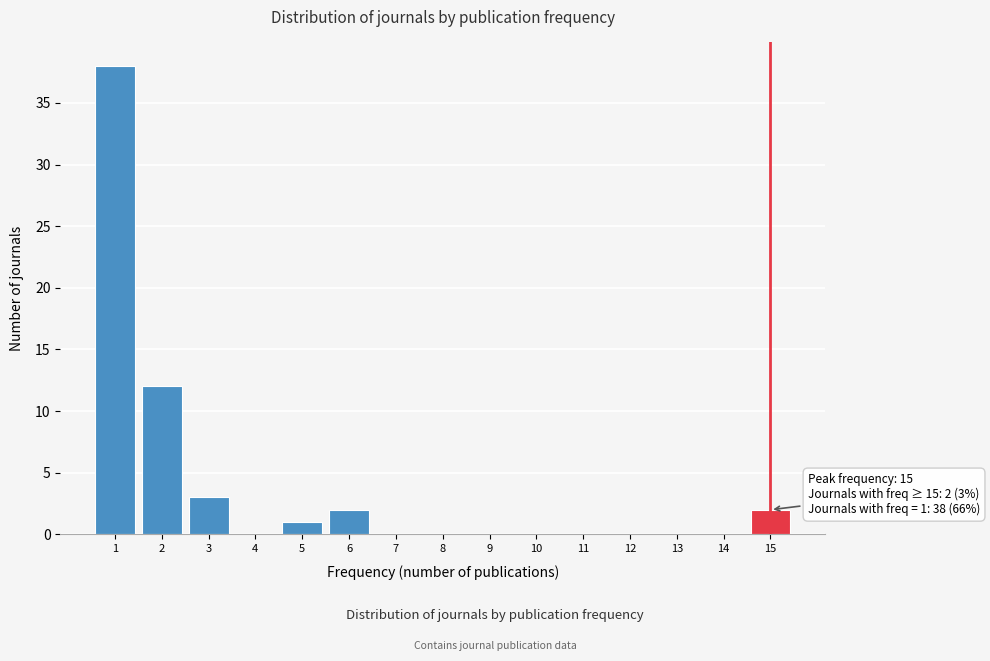

Reading left to right, what are all the values shown in this chart?

1=38	2=12	3=3	4=0	5=1	6=2	7=0	8=0	9=0	10=0	11=0	12=0	13=0	14=0	15=2